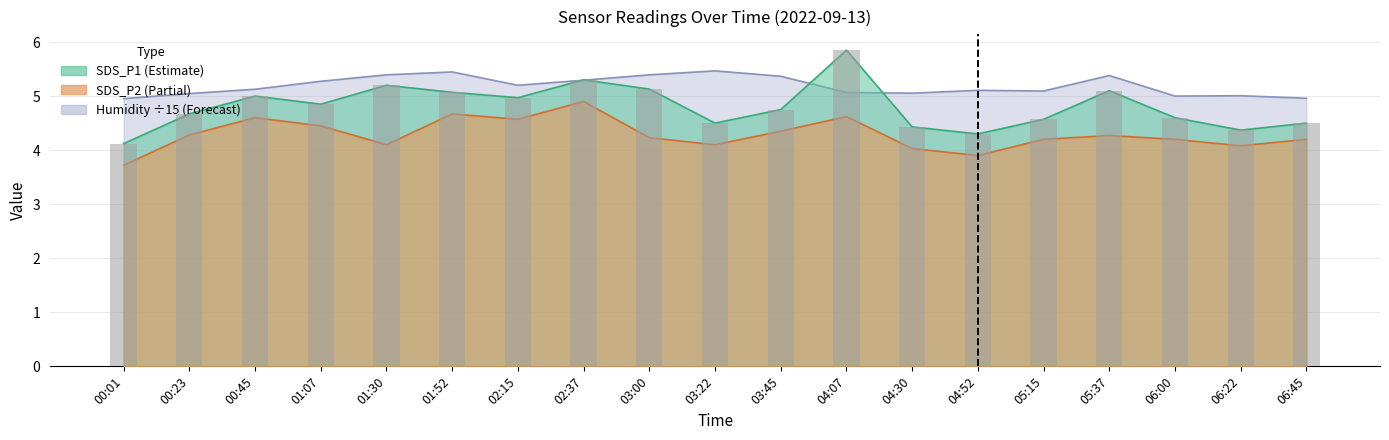

Is the value of Humidity at 00:23 greater than the value of SDS_P1 at 00:45?

Yes